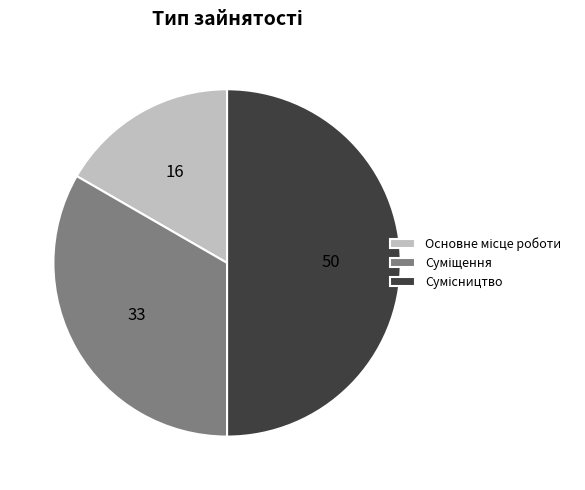

Count the number of slices in the pie.

3